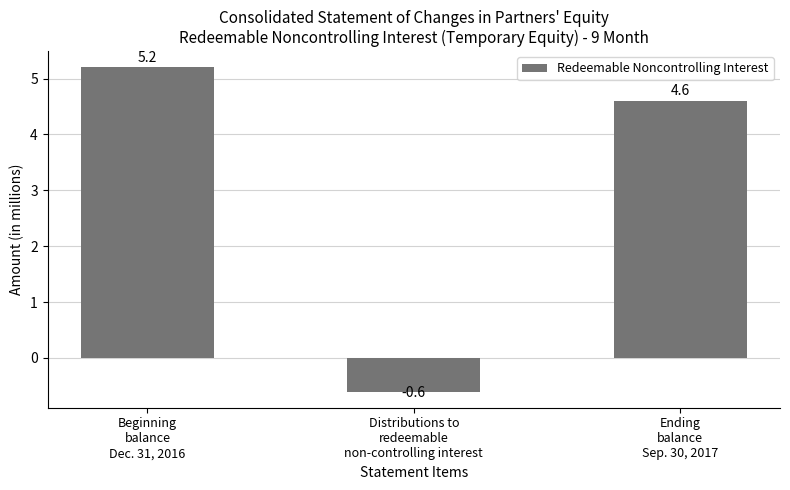

How many positive values are there?

2